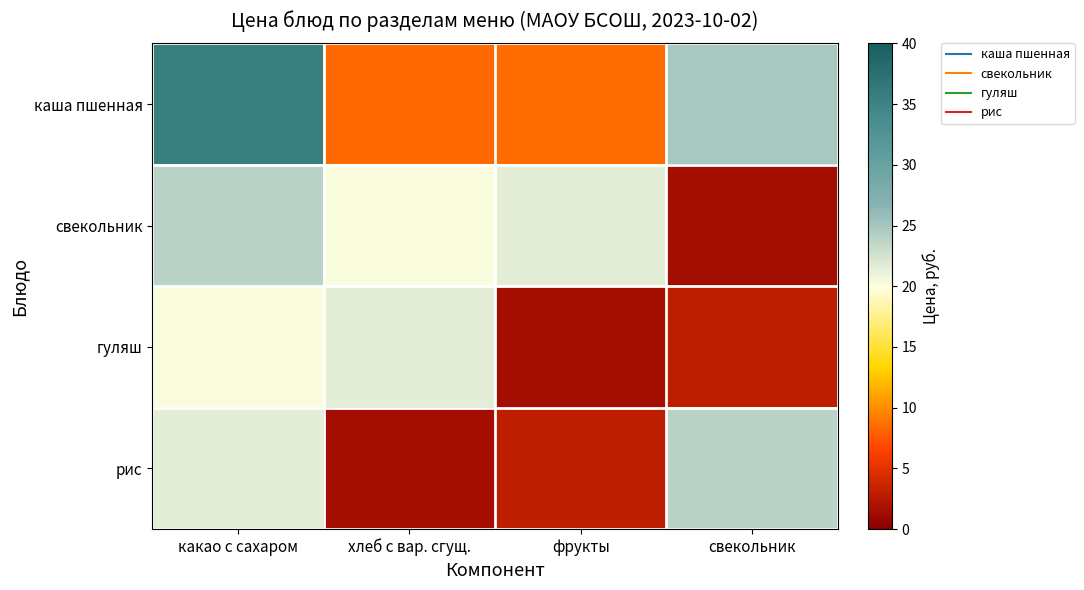

Between свекольник and хлеб с вар. сгущ., which is larger?

свекольник